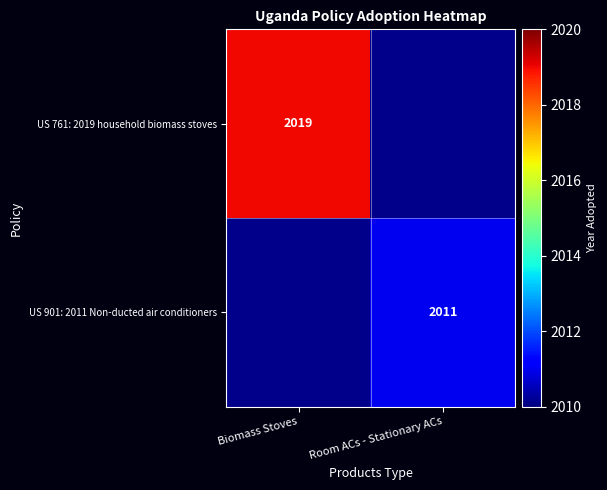

Which has a higher value, Room ACs - Stationary ACs or Biomass Stoves?

Biomass Stoves